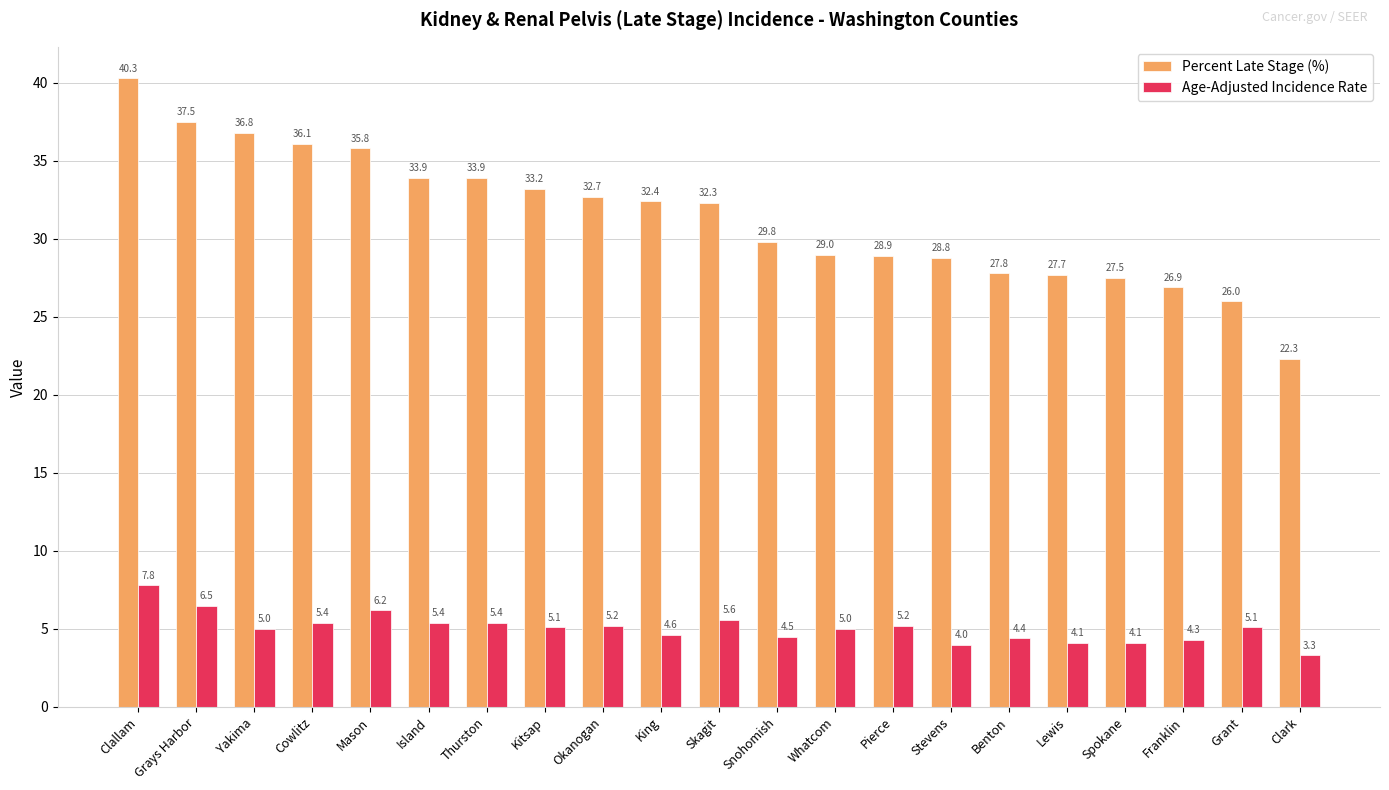

How many bars are there in total?

42